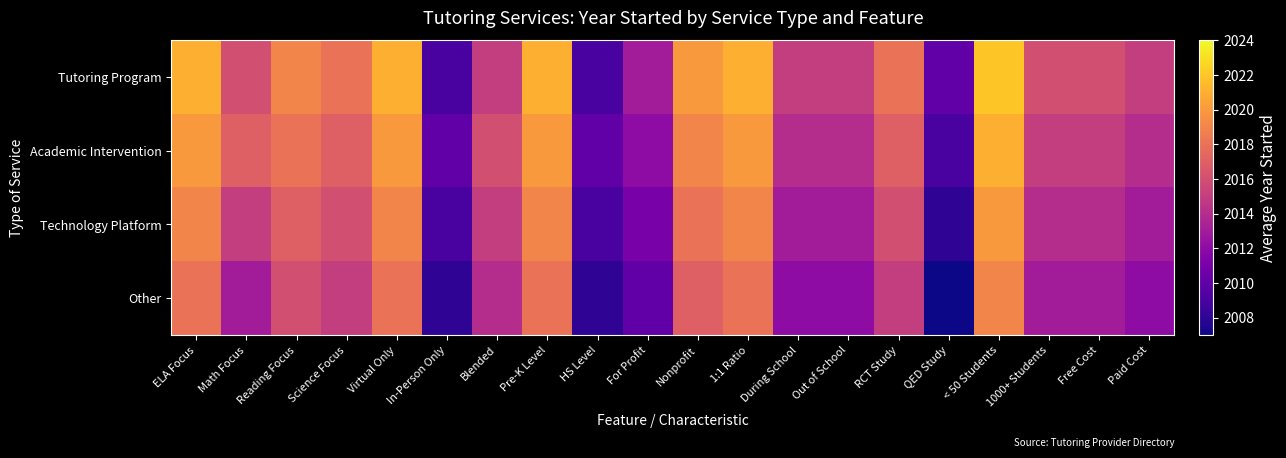

What is the smallest value displayed?

2007